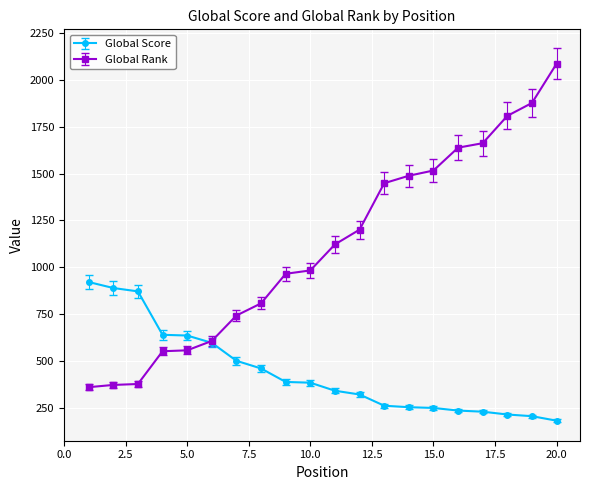

Rank the series by their maximum value, from highest to lowest.

Global Rank, Global Score